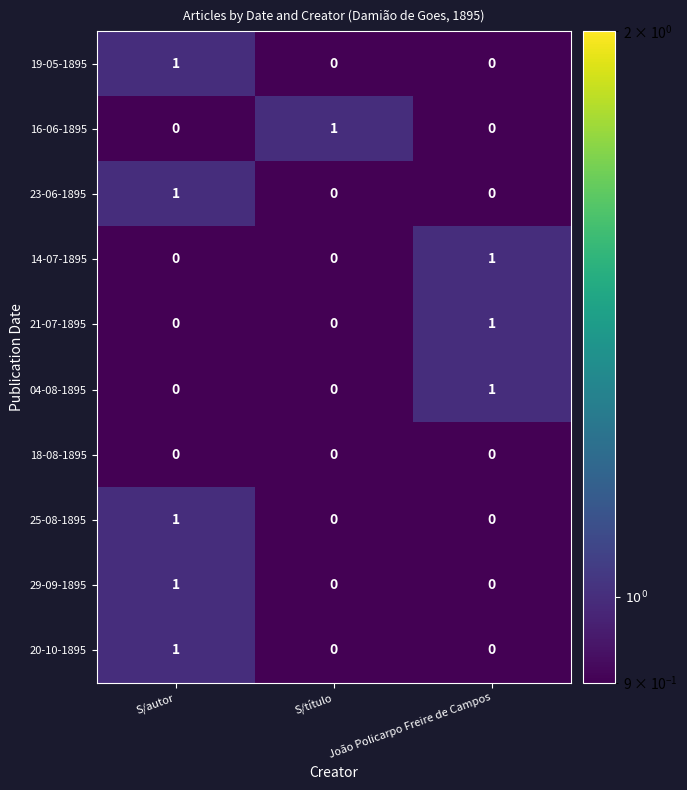

How many 16-06-1895 values are between 0 and 1?

3